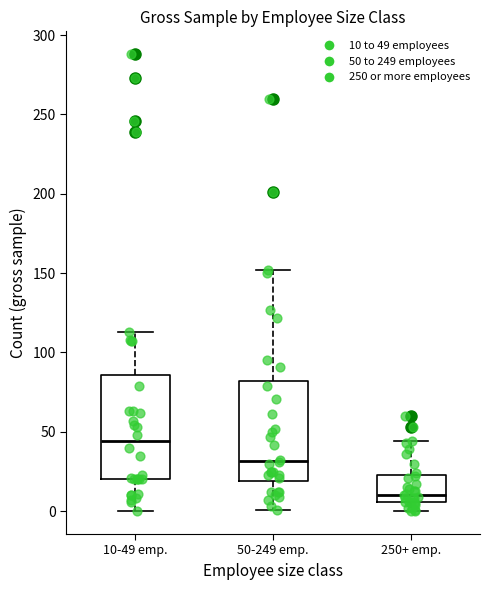

Reading left to right, read every box against the y-axis: the position of its median line, the range the box covers, and the ends of its whiskers. The values are not printed on the chart, so give them approximately, as read against the axis.

10-49 emp.: median 45, box 20 to 85, whiskers 0 to 115
50-249 emp.: median 30, box 20 to 80, whiskers 0 to 150
250+ emp.: median 10, box 5 to 25, whiskers 0 to 45